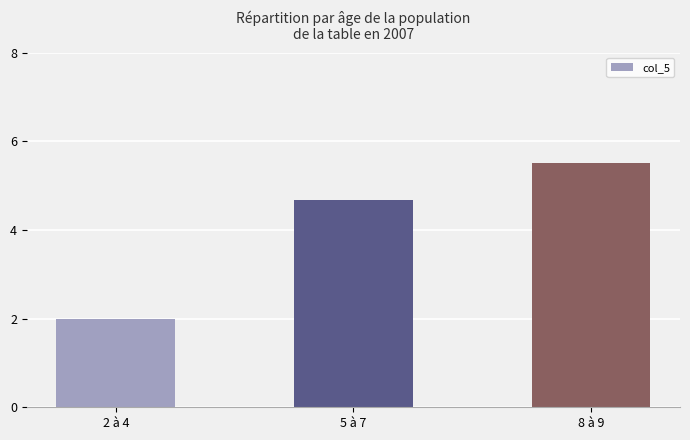

Reading left to right, what are all the values shown in this chart?

2.0	4.7	5.5